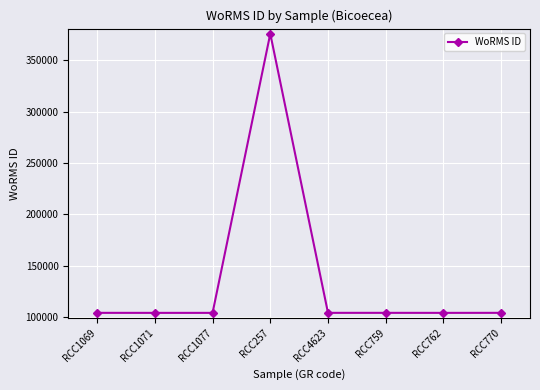

What is the difference between the second highest and second lowest values?

26